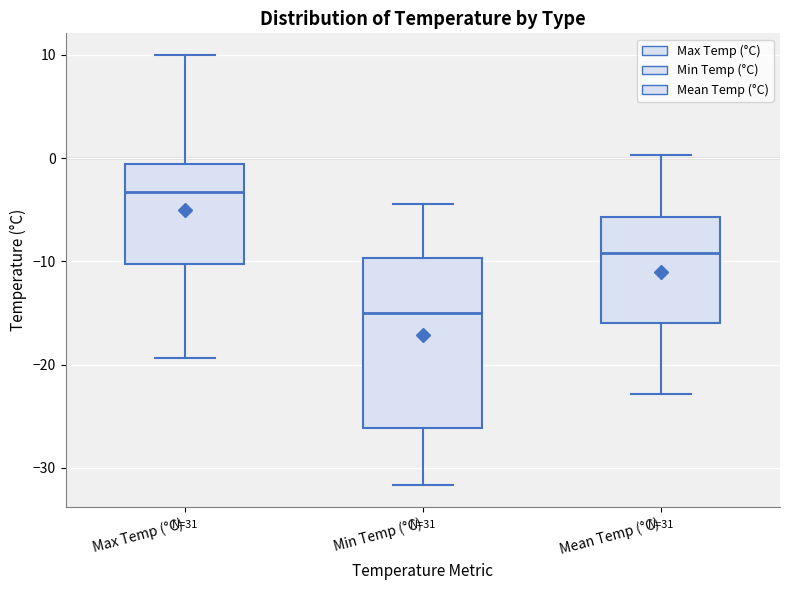

Which box is the tallest, from its lower edge to its upper edge?

Min Temp (°C)